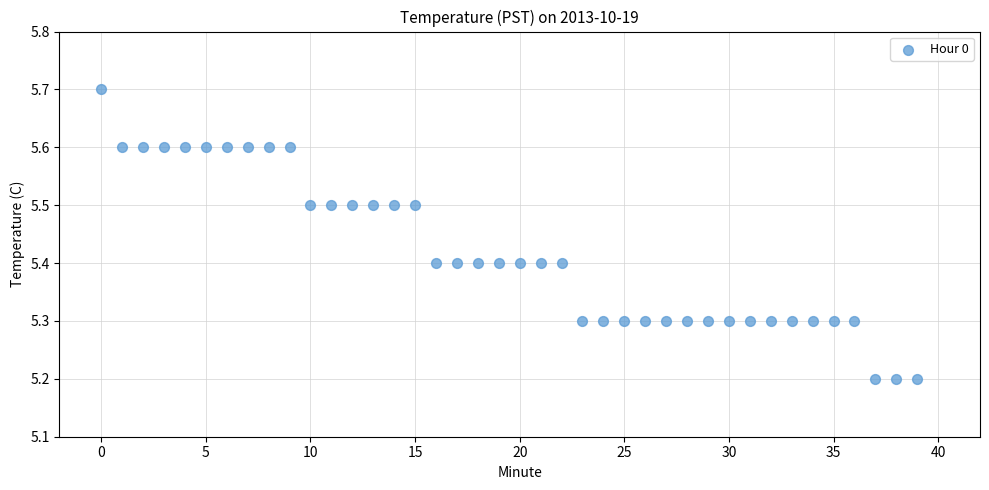

What is the range of Y values (max minus min)?

0.5